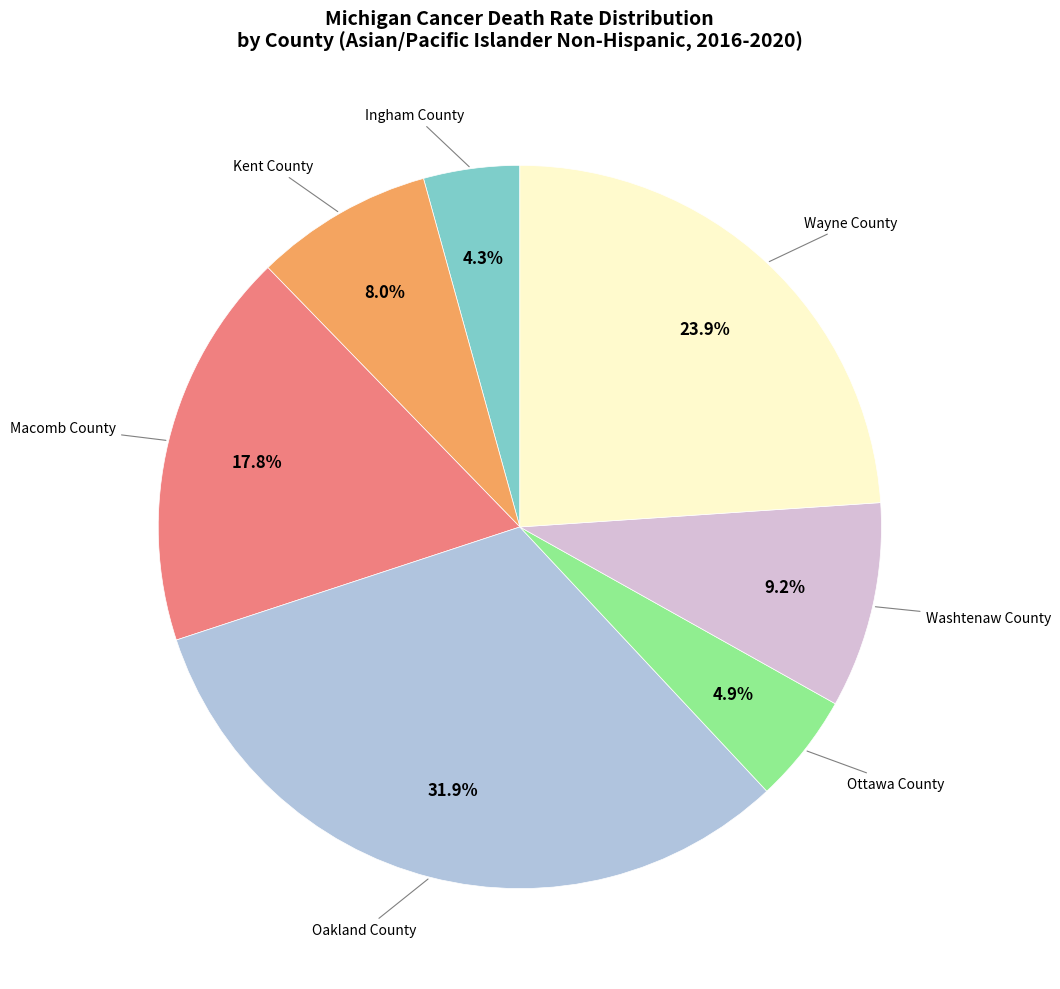

Does any single category account for the majority?

No